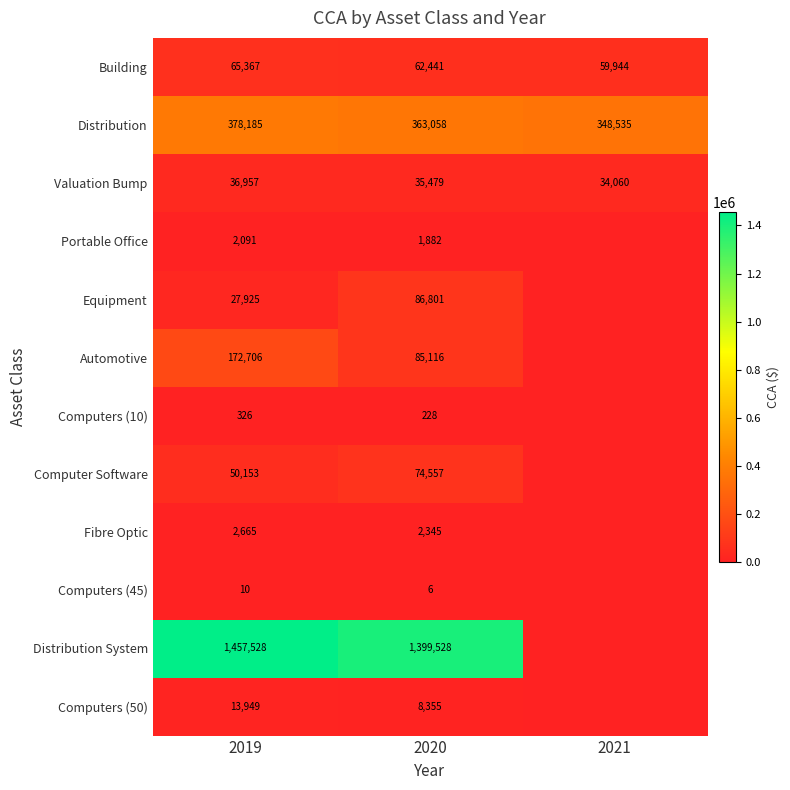

What is the sum of the Fibre Optic values at 2019 and 2020?

5010